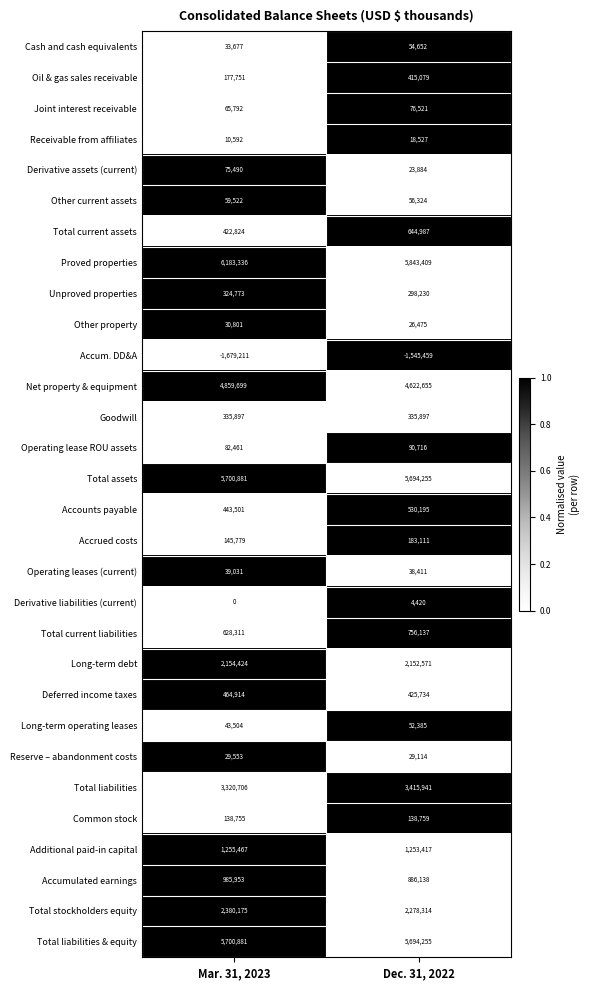

What is the difference between the maximum and minimum values in the Total current assets series?

222163